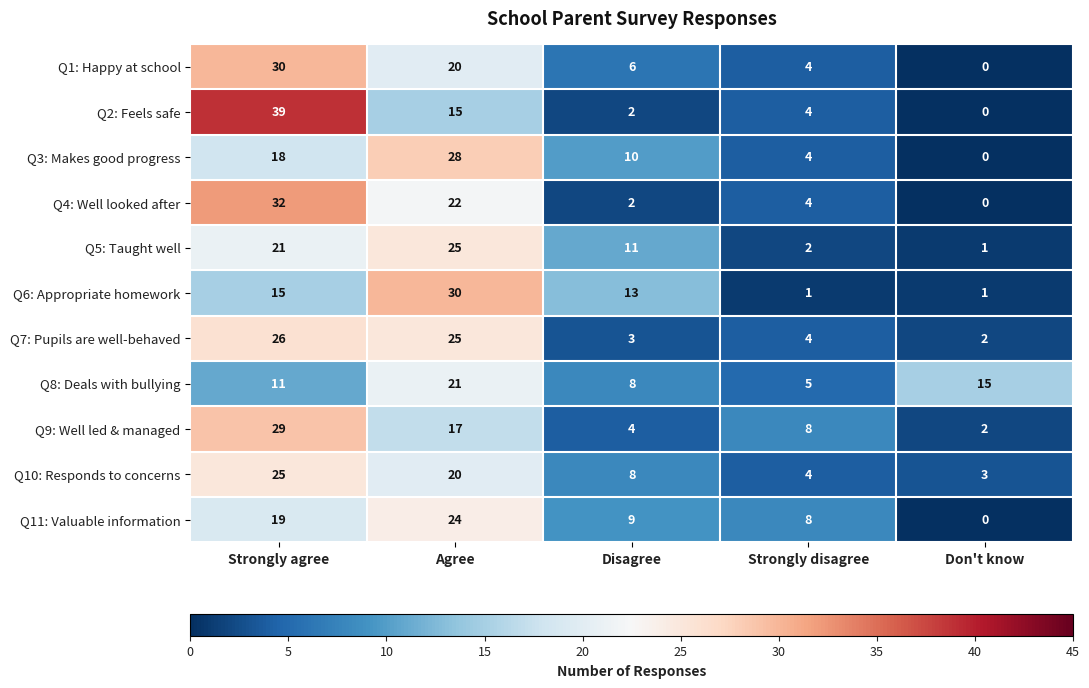

Which series has the largest range (max minus min)?

Q2: Feels safe